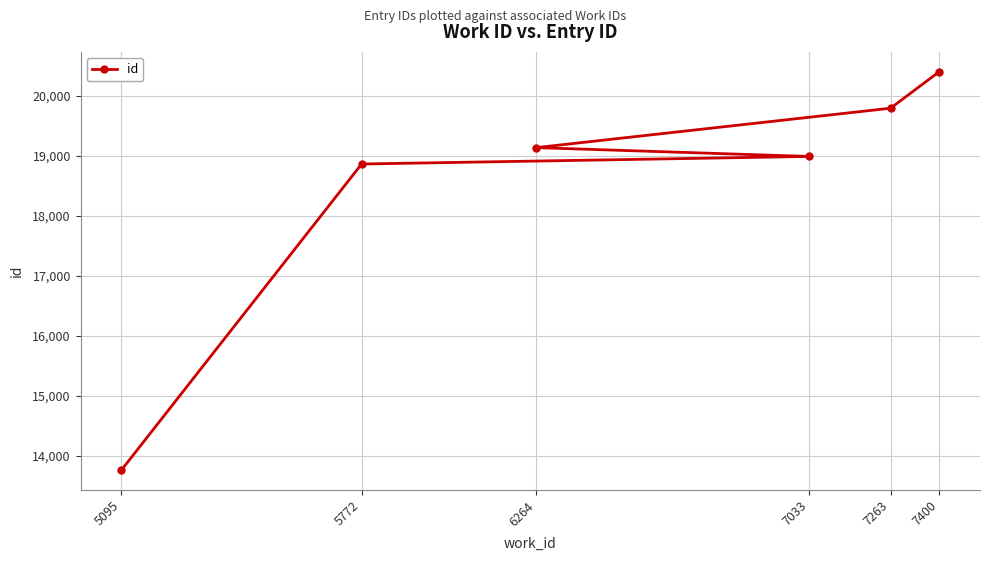

Which label corresponds to the largest value in the chart?

7400